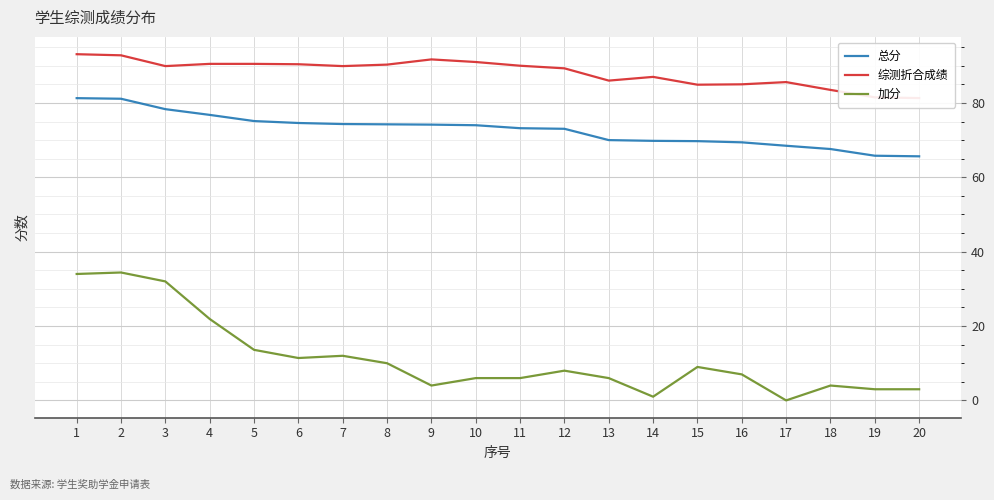

The 加分 series shows 14.2 at 1. True or false?

False